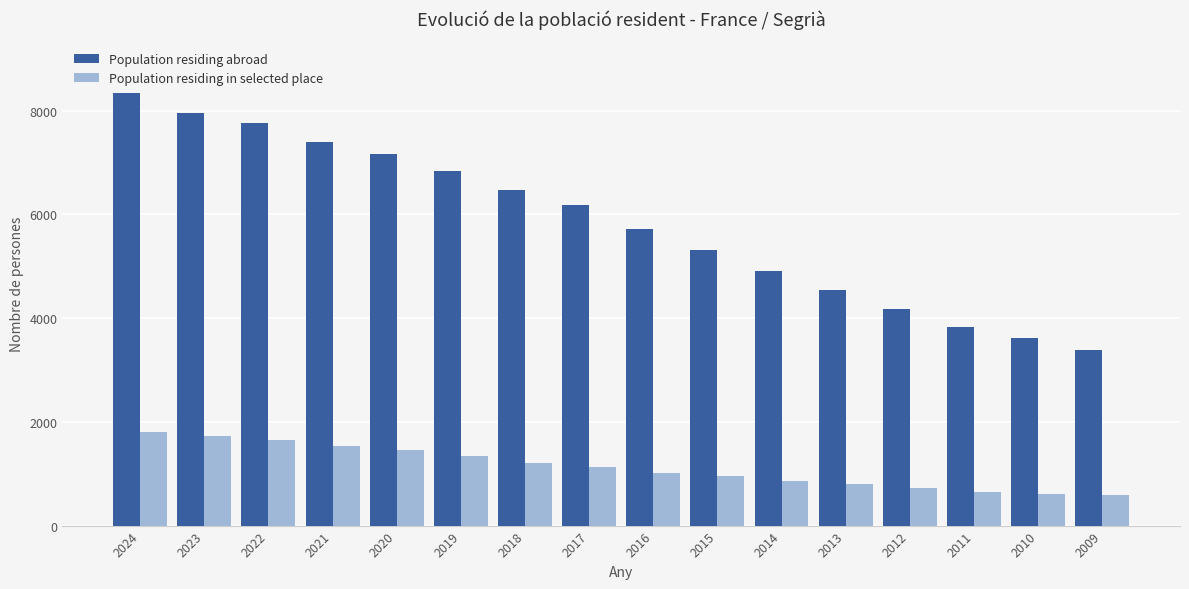

What is the value of the Population residing in selected place bar at the 9th from the left?

1020